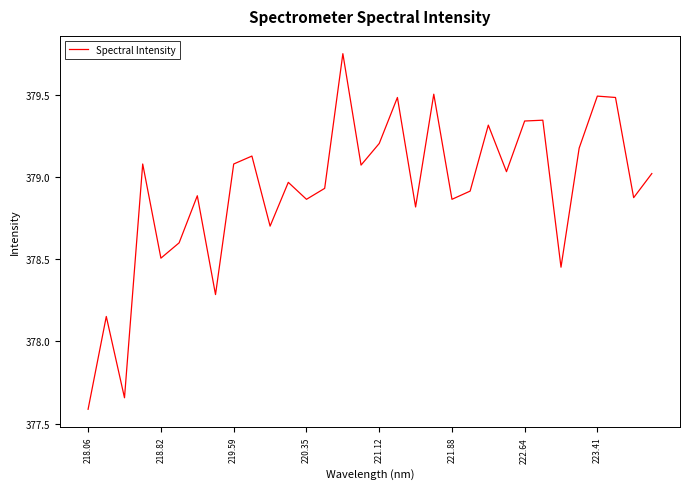

What is the minimum value shown in the chart?

377.6